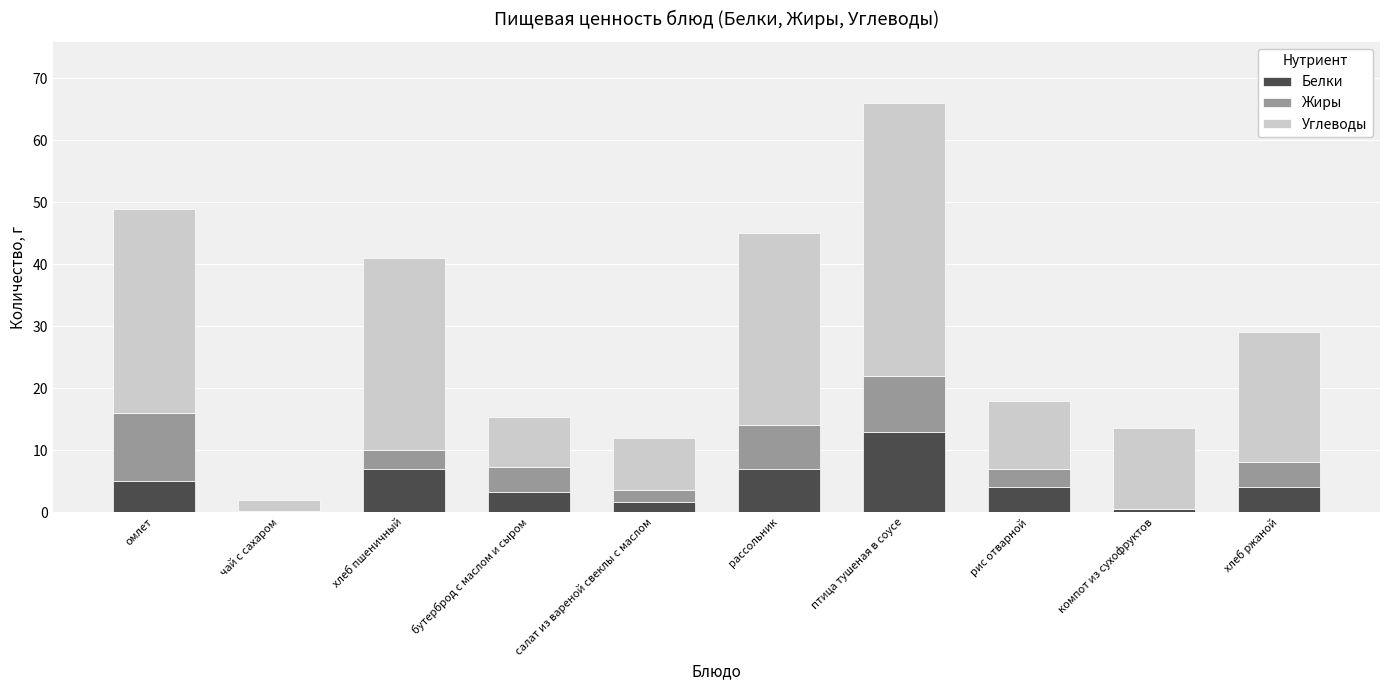

True or false: Белки has a value of 4.0 at рис отварной.

True